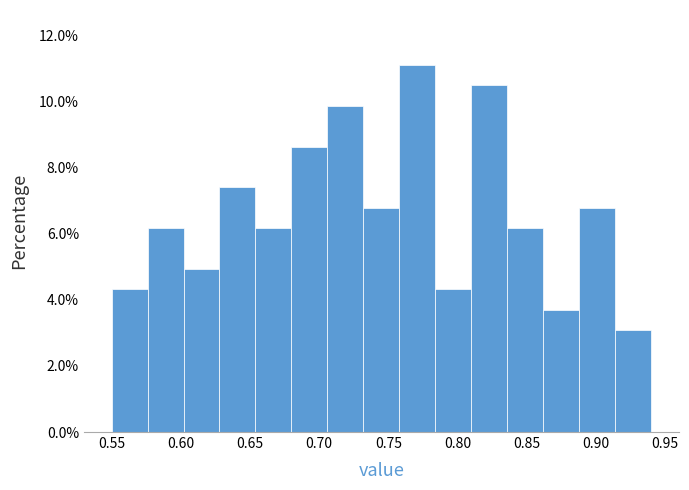

Reading left to right, list every bar in this chart as the range it spans on the x-axis followed by its height. Neither the bar edges nor the heights are printed on the chart, so give them approximately, as read against the axes.

0.550 to 0.576: 4.4
0.576 to 0.602: 6.2
0.602 to 0.628: 5.0
0.628 to 0.654: 7.4
0.654 to 0.680: 6.2
0.680 to 0.706: 8.6
0.706 to 0.732: 9.8
0.732 to 0.758: 6.8
0.758 to 0.784: 11.2
0.784 to 0.810: 4.4
0.810 to 0.836: 10.4
0.836 to 0.862: 6.2
0.862 to 0.888: 3.8
0.888 to 0.914: 6.8
0.914 to 0.940: 3.0